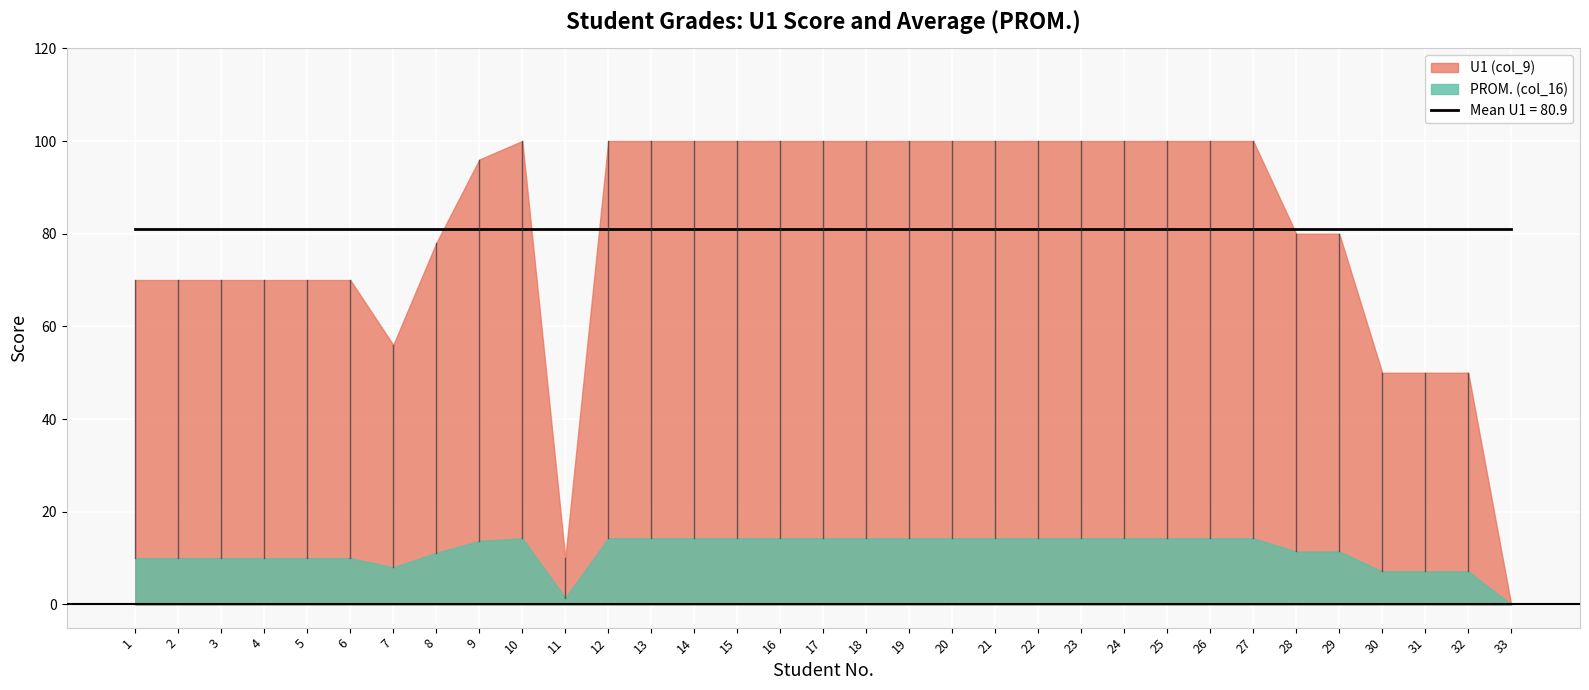

Does the chart display data point markers on the line(s)?

No